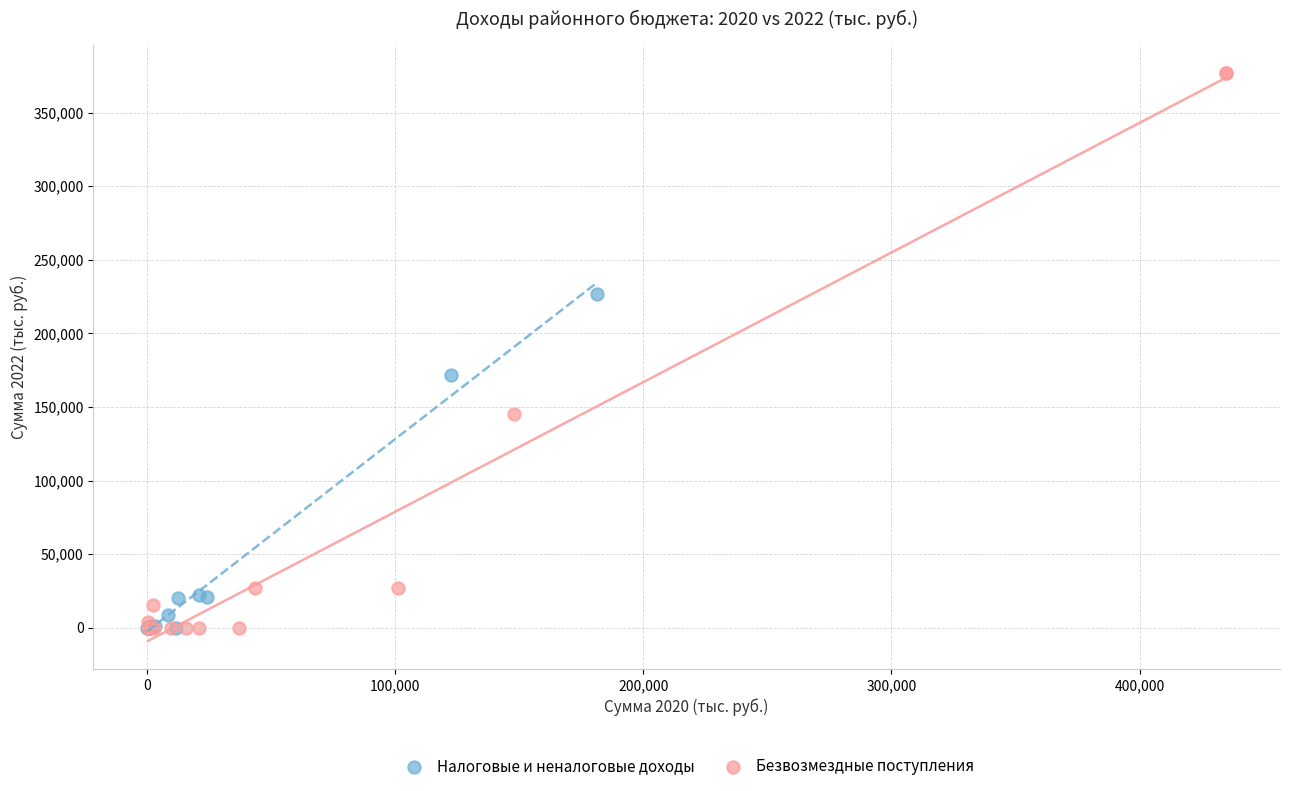

Which series has the largest Y range (max minus min)?

Безвозмездные поступления